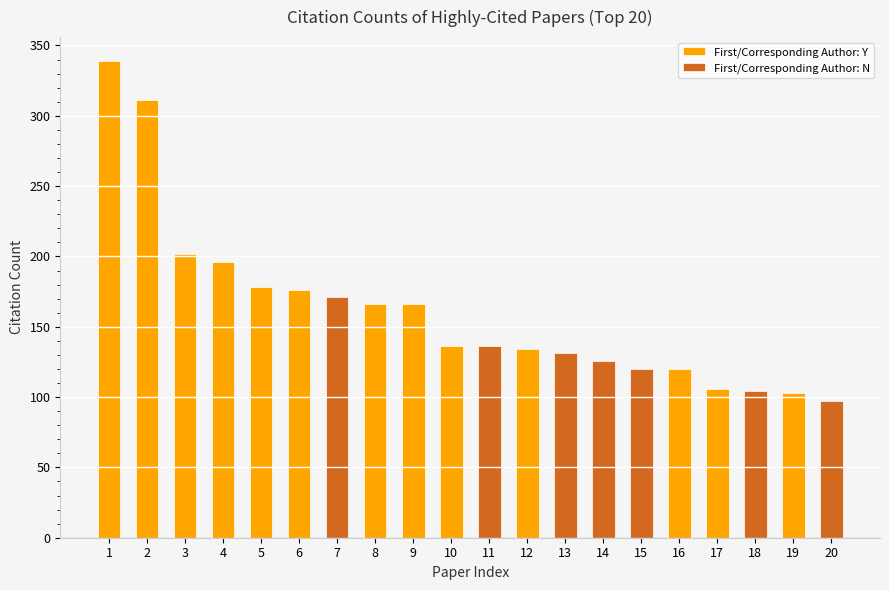

The value of First/Corresponding Author: Y at 4 is 328. True or false?

False